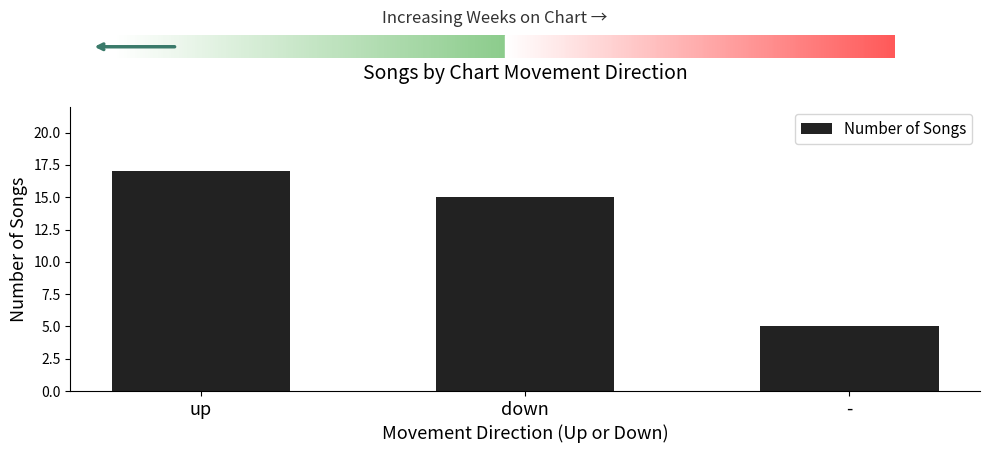

Reading right to left, extract all data points from this chart.

5	15	17